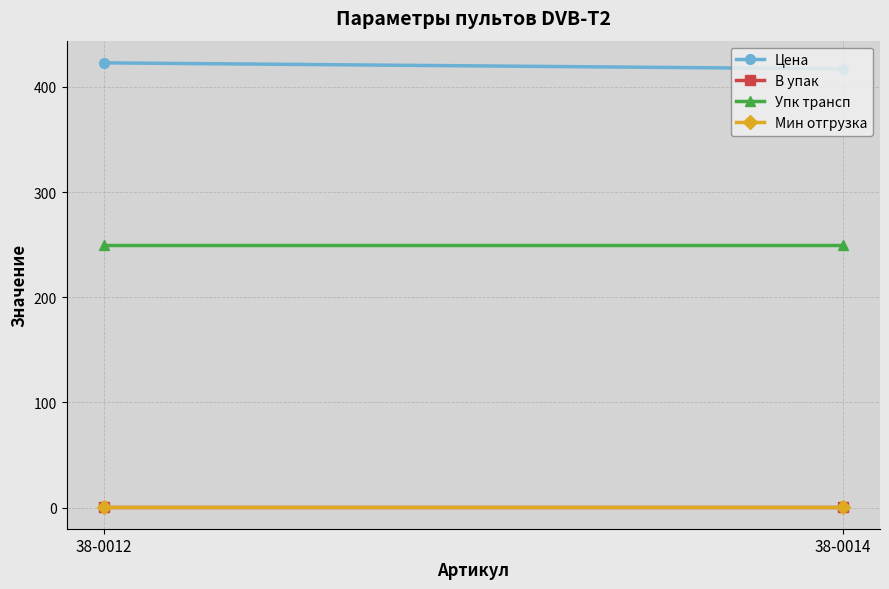

Between 38-0012 and 38-0014, which is larger?

38-0012